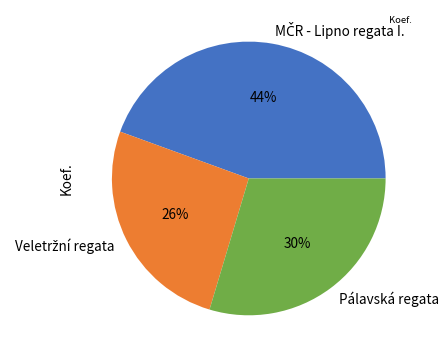

Does Pálavská regata account for over 50% of the chart?

No